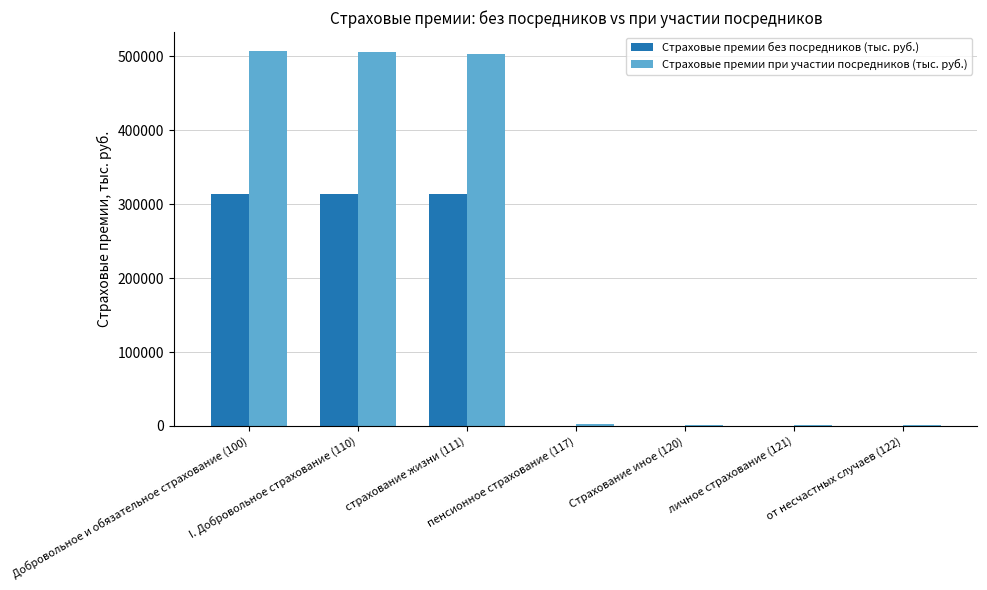

Does the chart contain stacked bars?

No